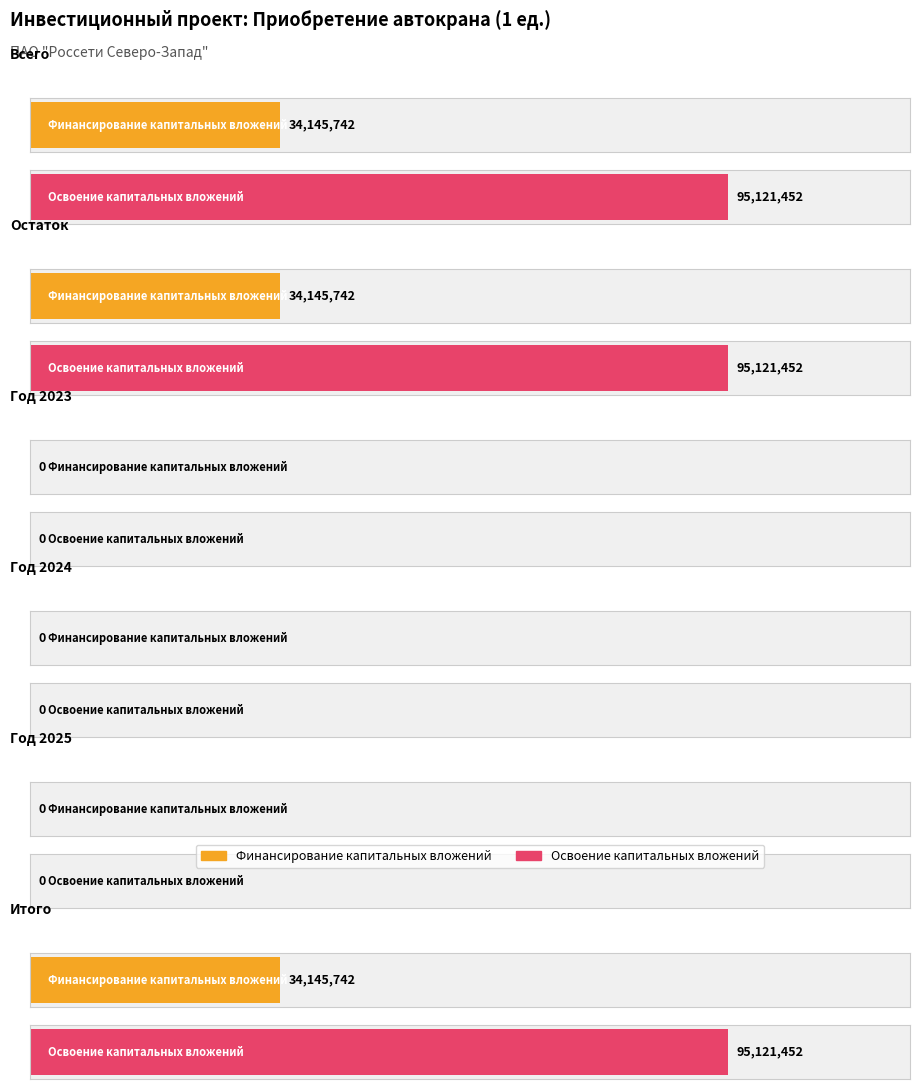

Reading left to right, list all the values displayed in this chart.

Финансирование капитальных вложений: Всего=34145742	Остаток=34145742	Год 2023=0	Год 2024=0	Год 2025=0	Итого=34145742
Освоение капитальных вложений: Всего=95121452	Остаток=95121452	Год 2023=0	Год 2024=0	Год 2025=0	Итого=95121452